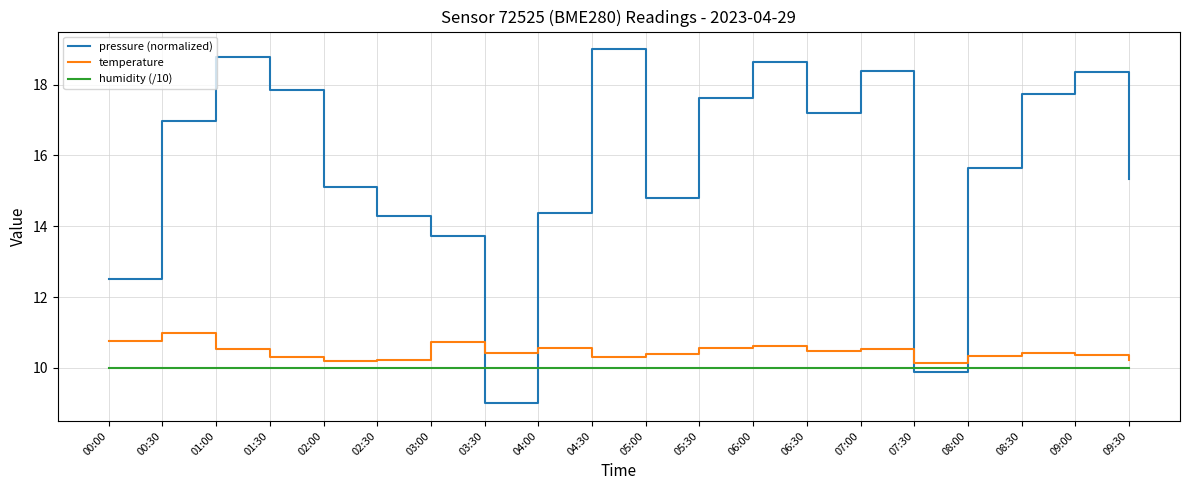

Where does the pressure (normalized) series first go above 16?

00:30